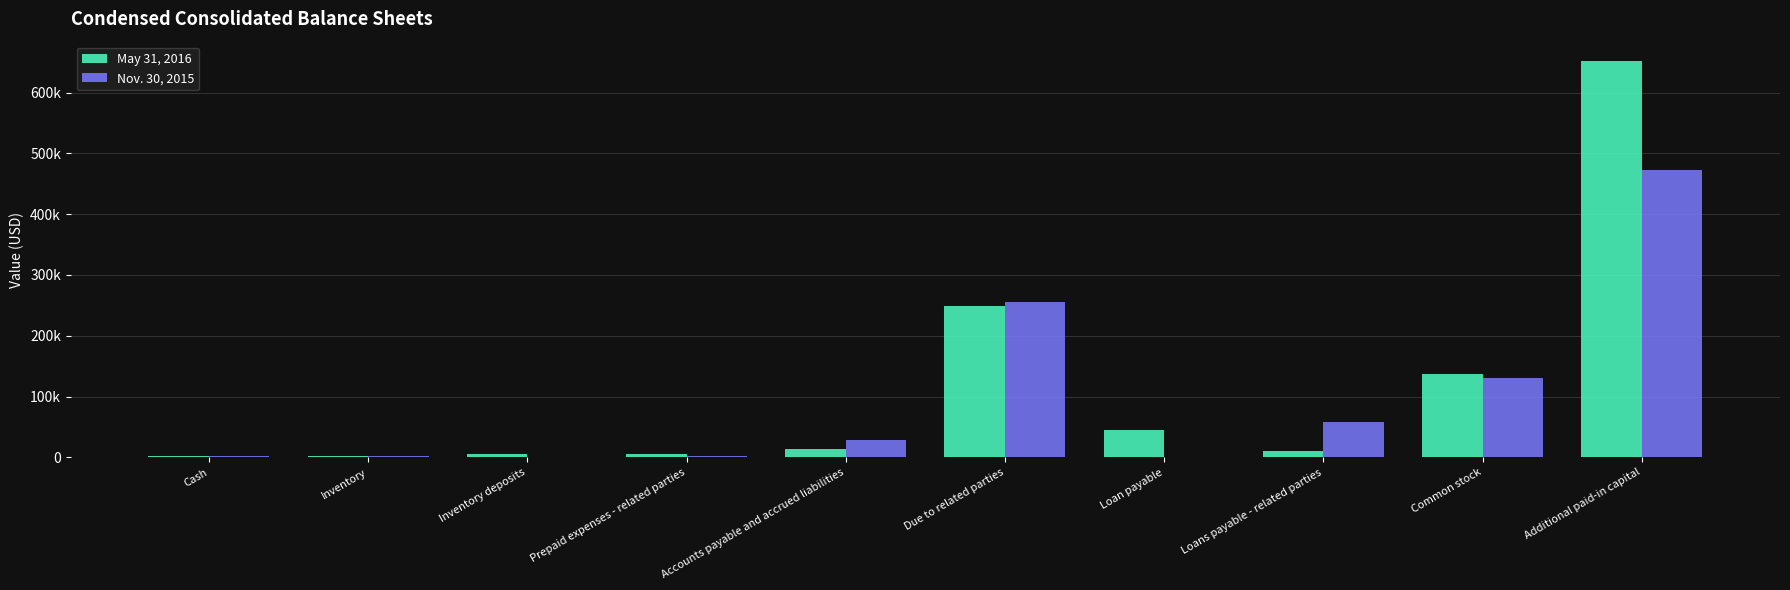

Which series has the widest spread of values?

May 31, 2016